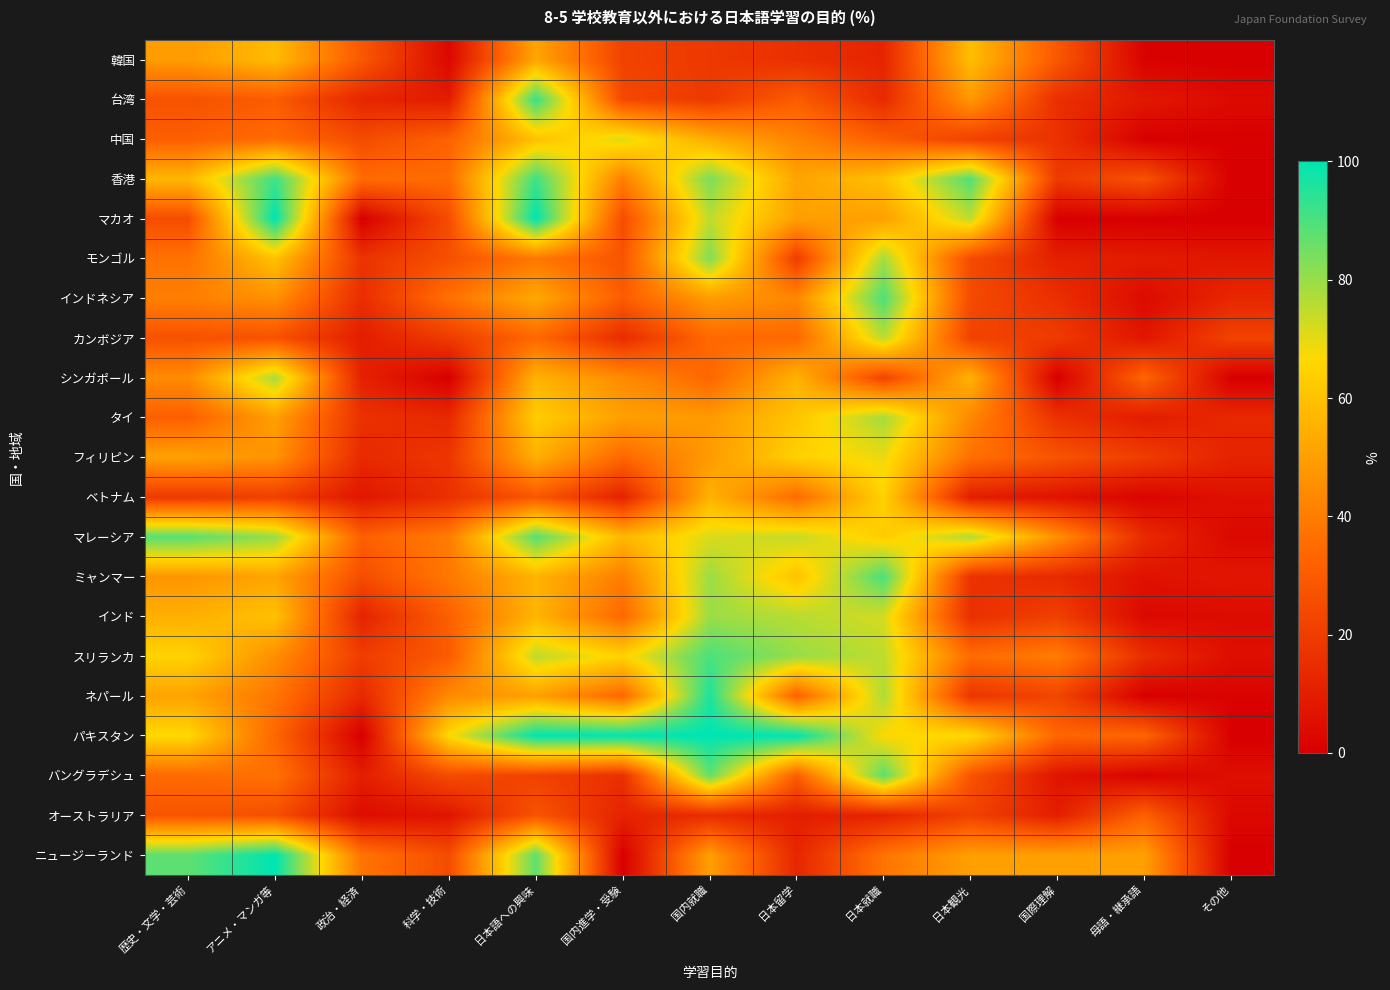

At which category does the chart reach its minimum across all series?

その他